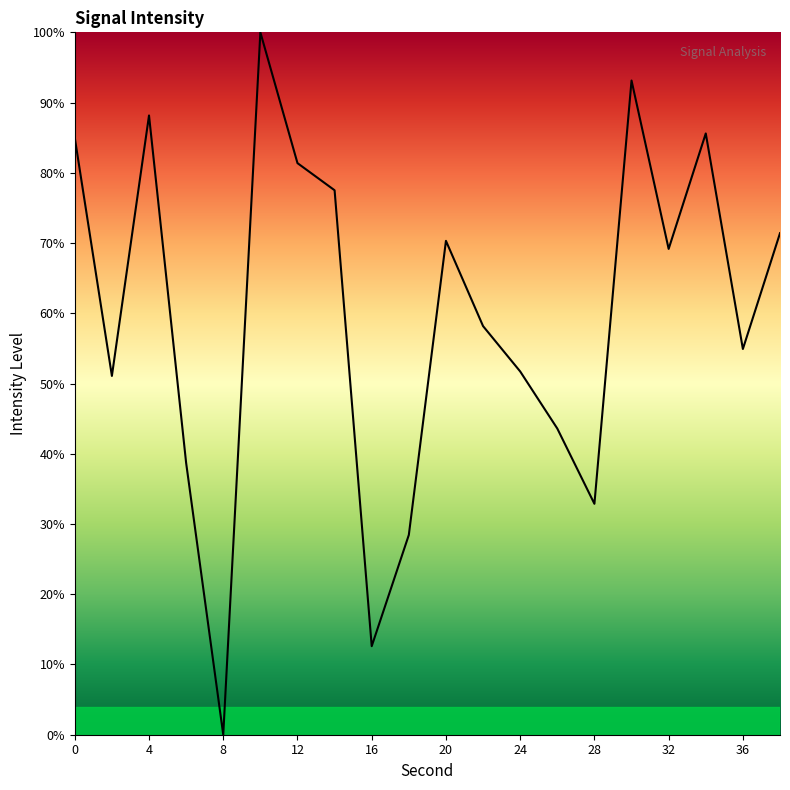

What is the difference between the maximum and minimum values?

100.0